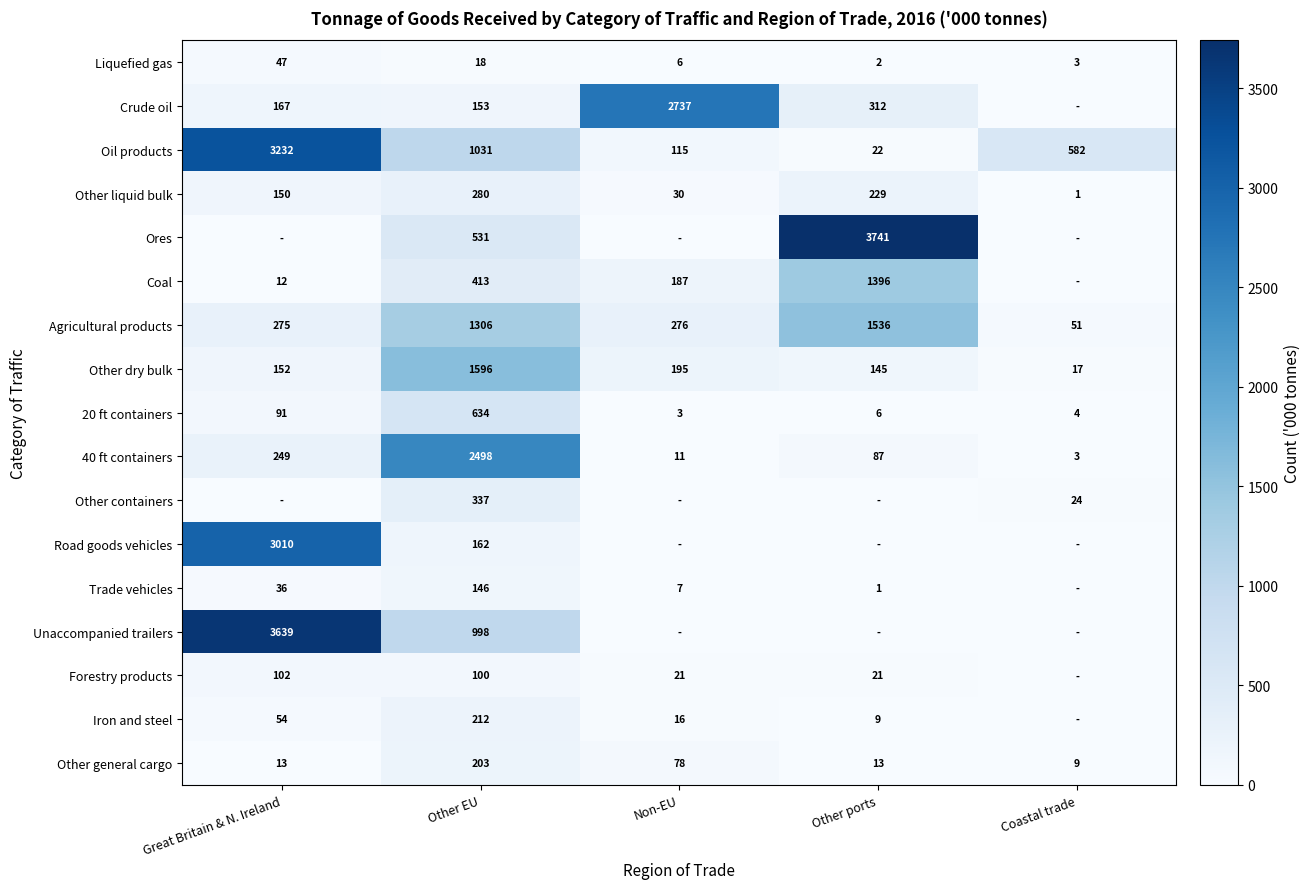

Between Great Britain & N. Ireland and Non-EU, which is larger?

Great Britain & N. Ireland